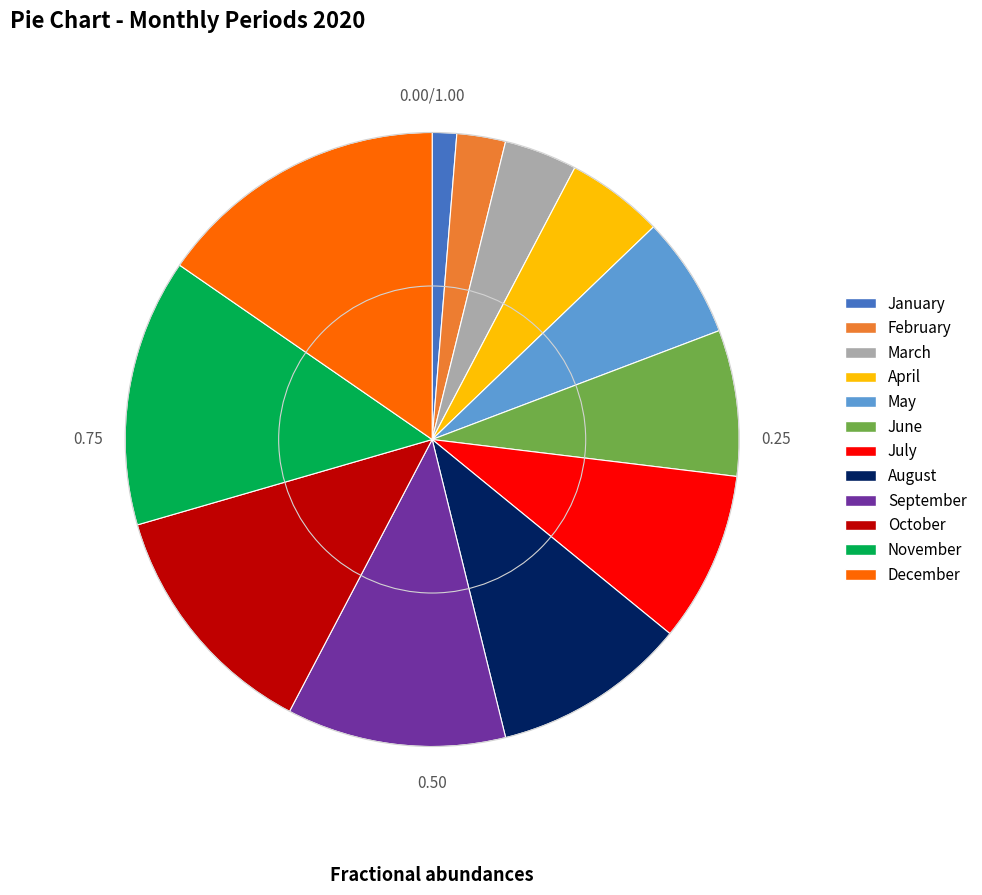

Which slice is the smallest?

January